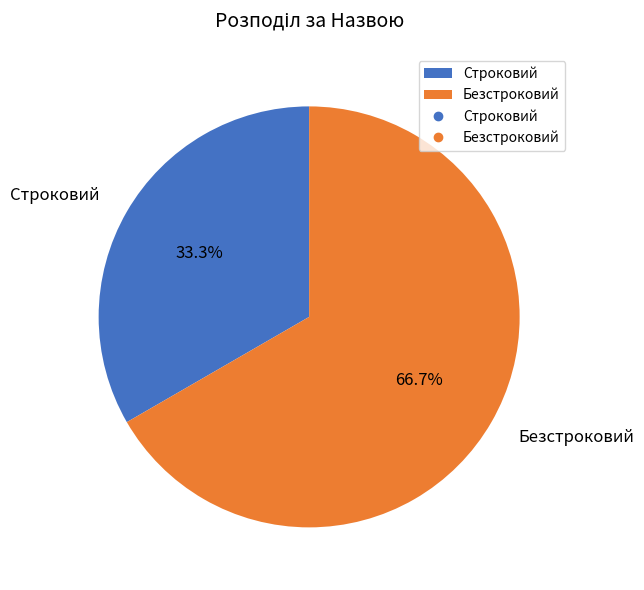

To the nearest percent, what is the difference between the Безстроковий and Строковий slice percentages?

33%